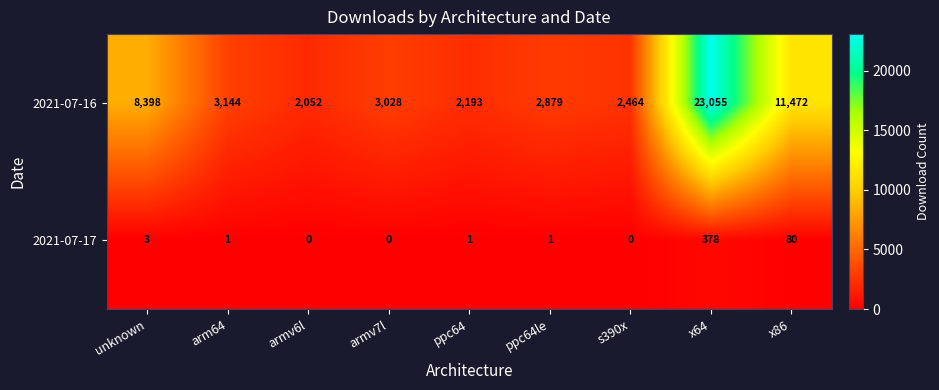

How many distinct data groups are displayed?

2